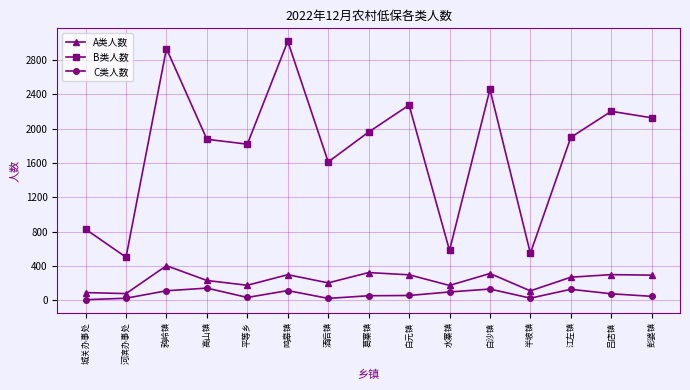

What is the total value across all series at 彭婆镇?

2462